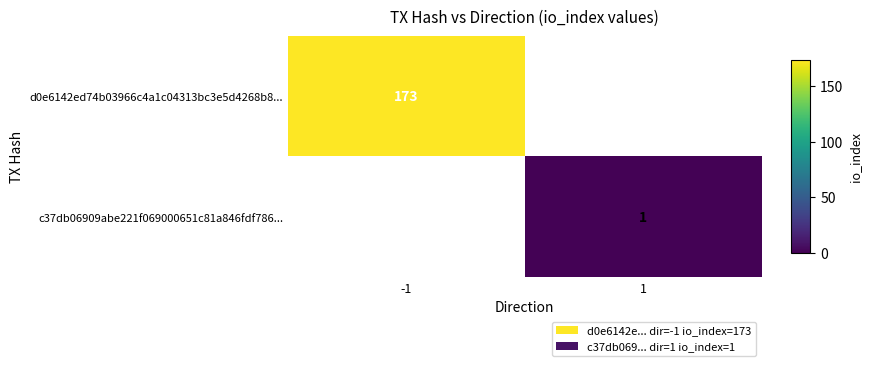

Is it true that c37db06909abe221f069000651c81a846fdf786... equals 1 at 1?

True